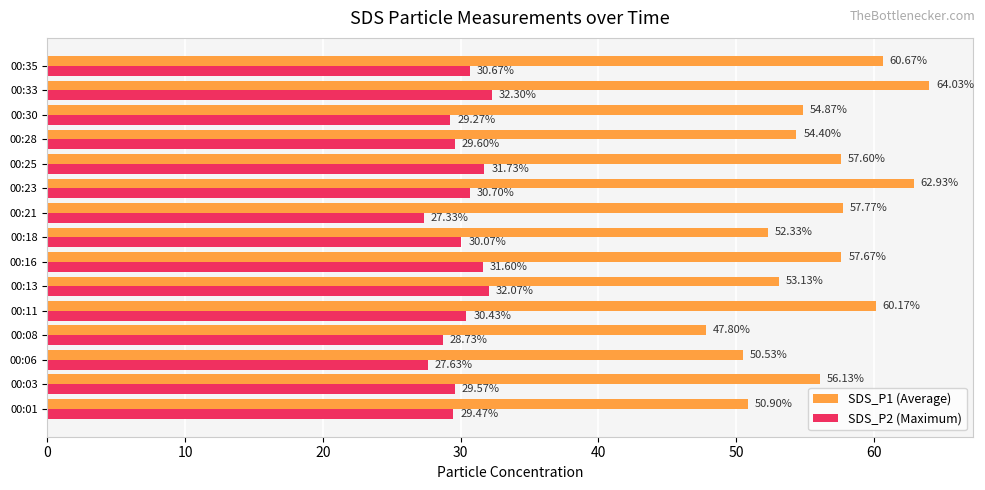

What is the sum of all SDS_P2 (Maximum) values?

451.2